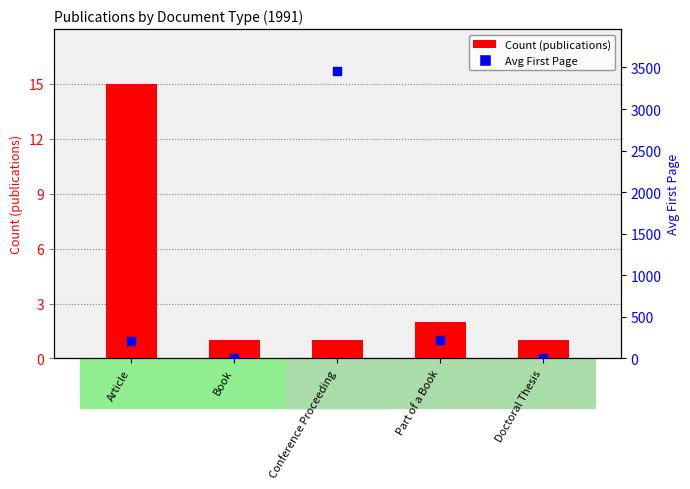

Which series contains the lowest Y value?

Avg First Page